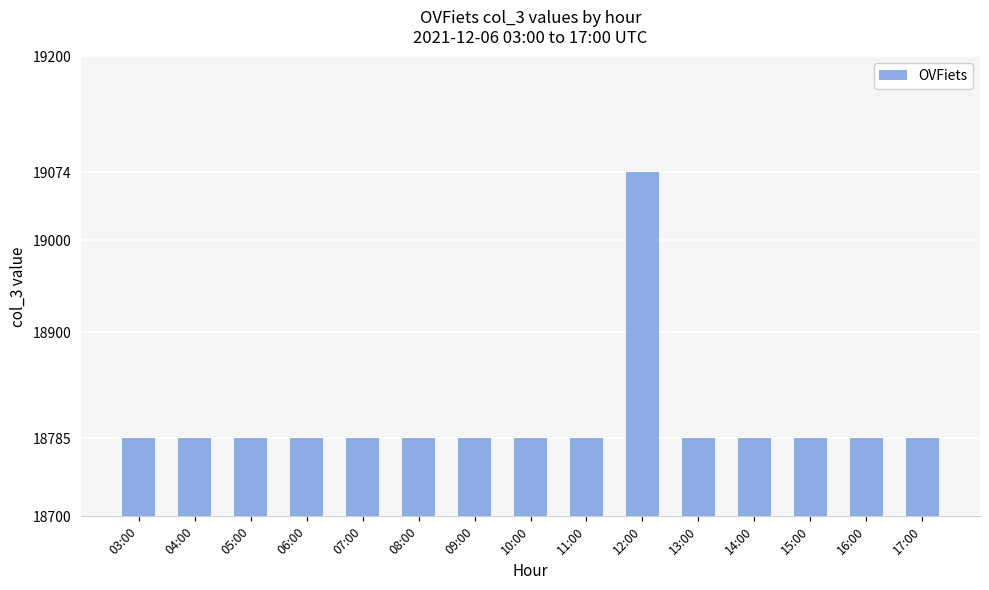

Reading left to right, what are all the values shown in this chart?

18785	18785	18785	18785	18785	18785	18785	18785	18785	19074	18785	18785	18785	18785	18785